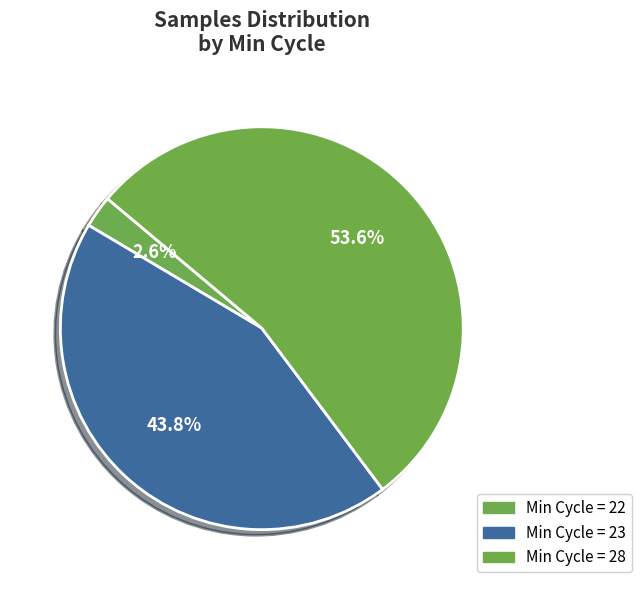

How many slices are in this pie chart?

3